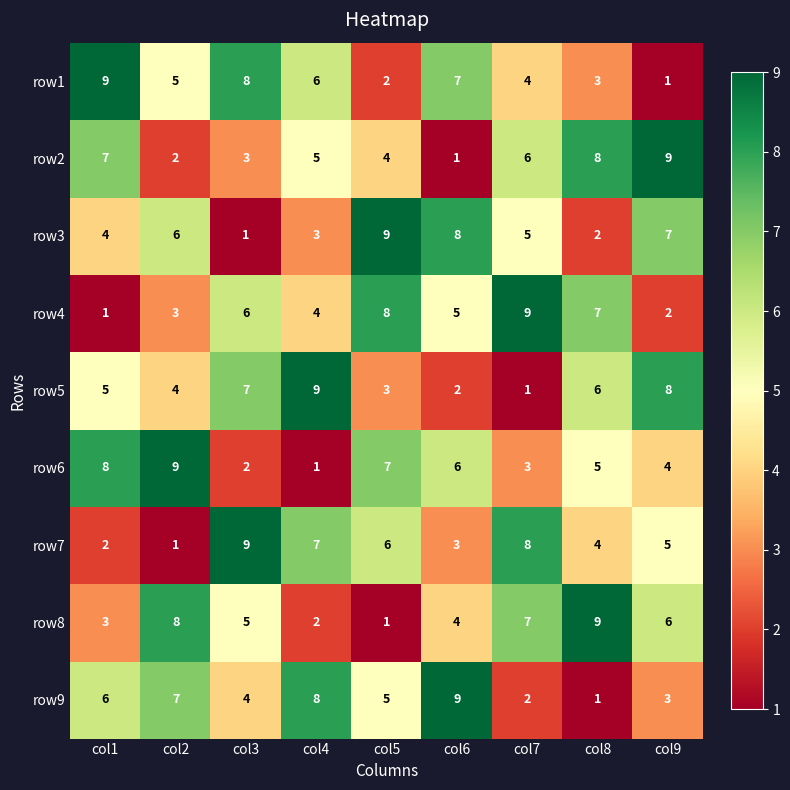

Is it true that row4 equals 6 at col3?

True